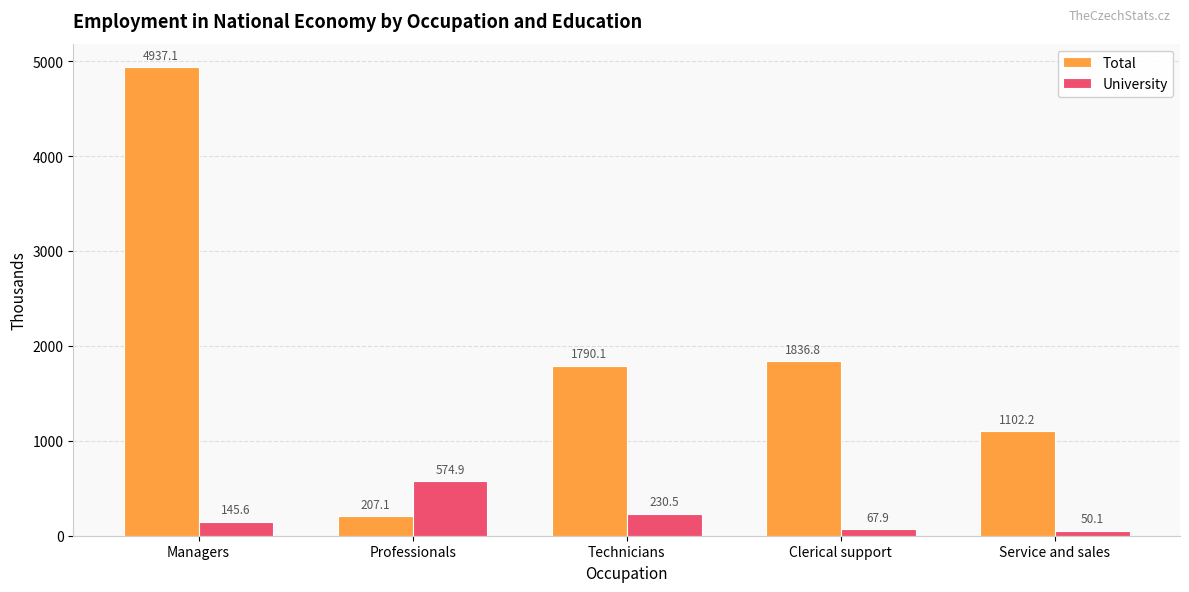

Which series has the largest range (max minus min)?

Total